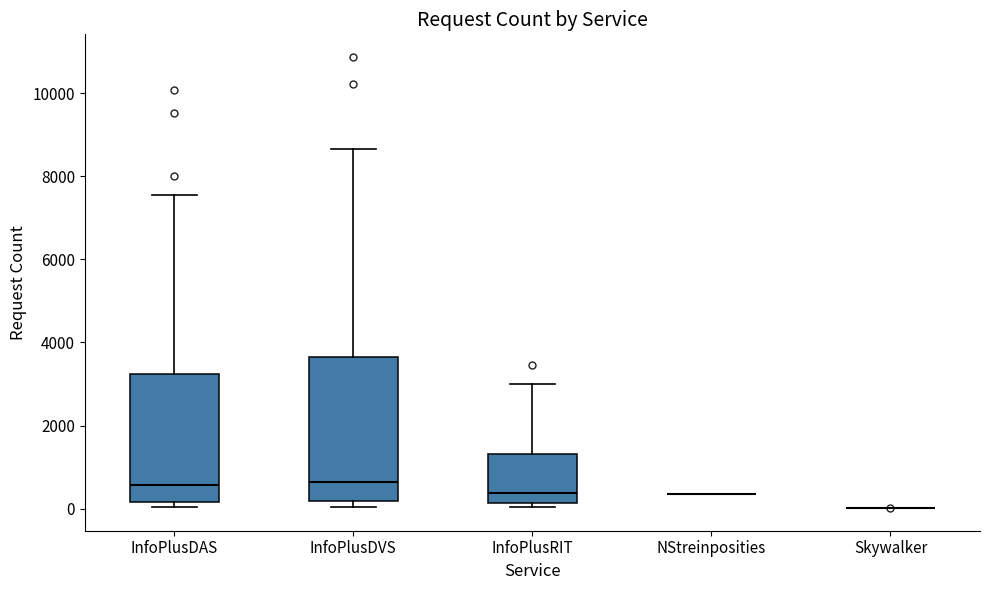

Reading left to right, transcribe this box plot: for each box, give where its median line is, the range the box spans, and where its two whiskers end, as read against the y-axis. The values are not printed on the chart, so give them approximately, as read against the axis.

InfoPlusDAS: median 600, box 200 to 3200, whiskers 0 to 7600
InfoPlusDVS: median 600, box 200 to 3600, whiskers 0 to 8600
InfoPlusRIT: median 400, box 200 to 1400, whiskers 0 to 3000
NStreinposities: box collapsed to a line at 400, whiskers 400 to 400
Skywalker: box collapsed to a line at 0, whiskers 0 to 0